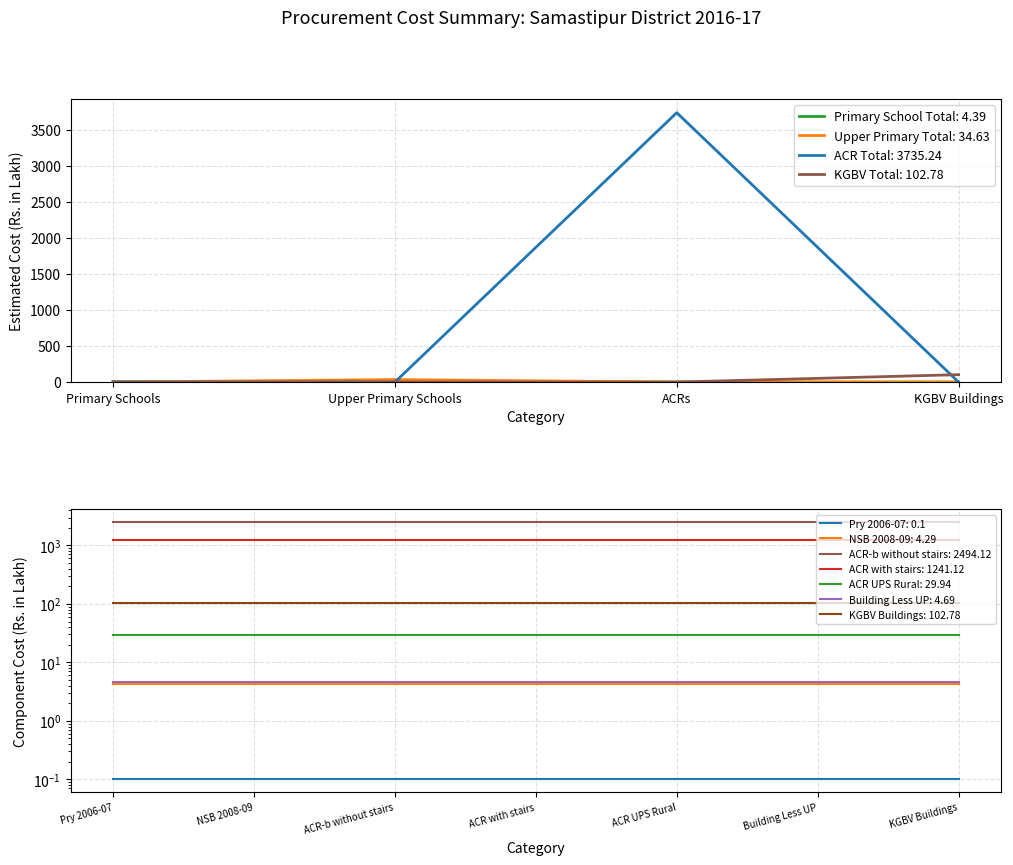

Which has a higher value, ACRs or Primary Schools?

Primary Schools